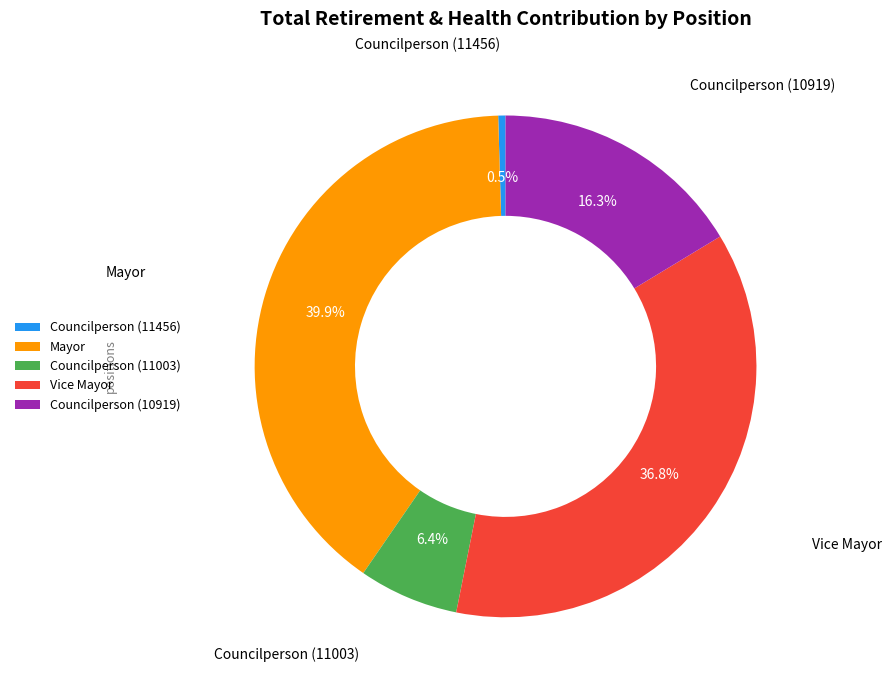

To the nearest percent, what is the average slice percentage?

20%